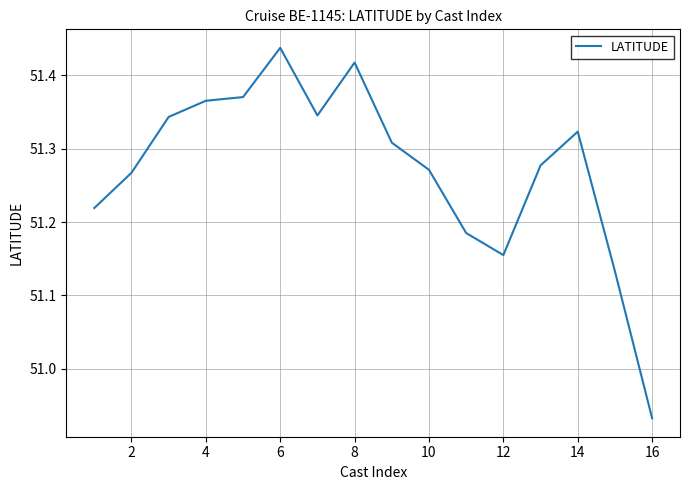

What is the difference between the maximum and minimum values?

0.5